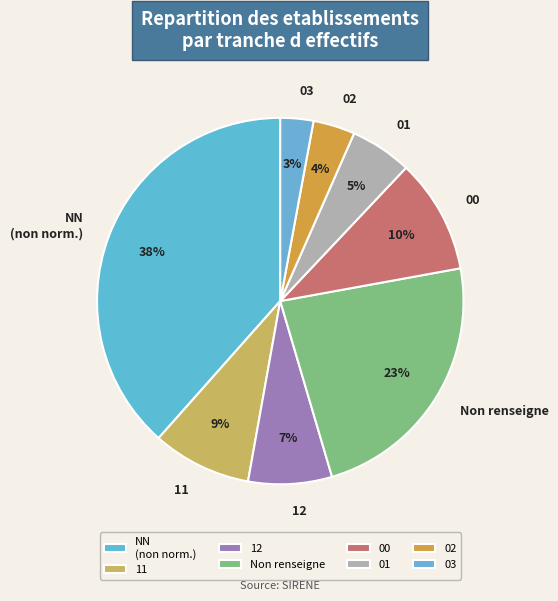

Does any single category account for the majority?

No